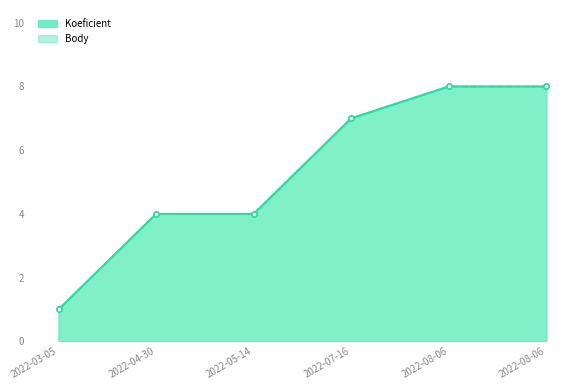

True or false: Body and Koeficient cross at least once.

False